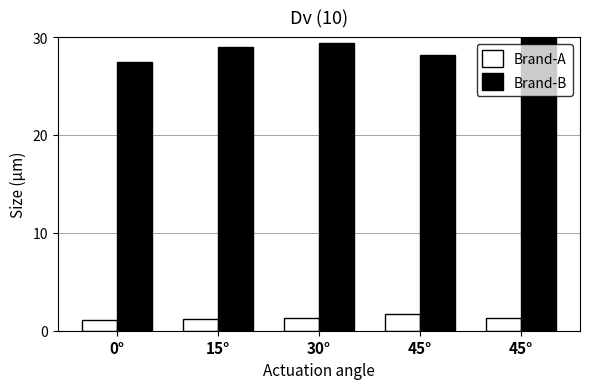

Between 0° and 45°, which series saw the biggest shift?

Brand-B